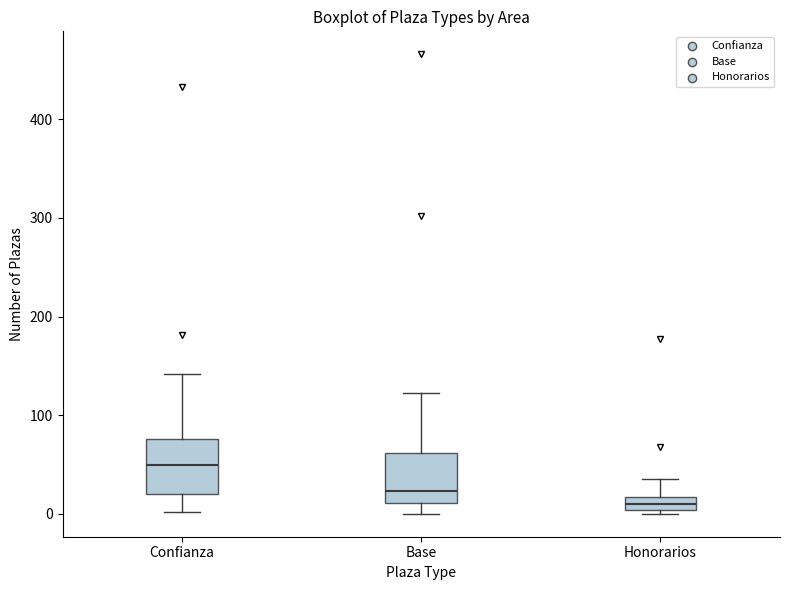

Which box has the lowest median line?

Honorarios